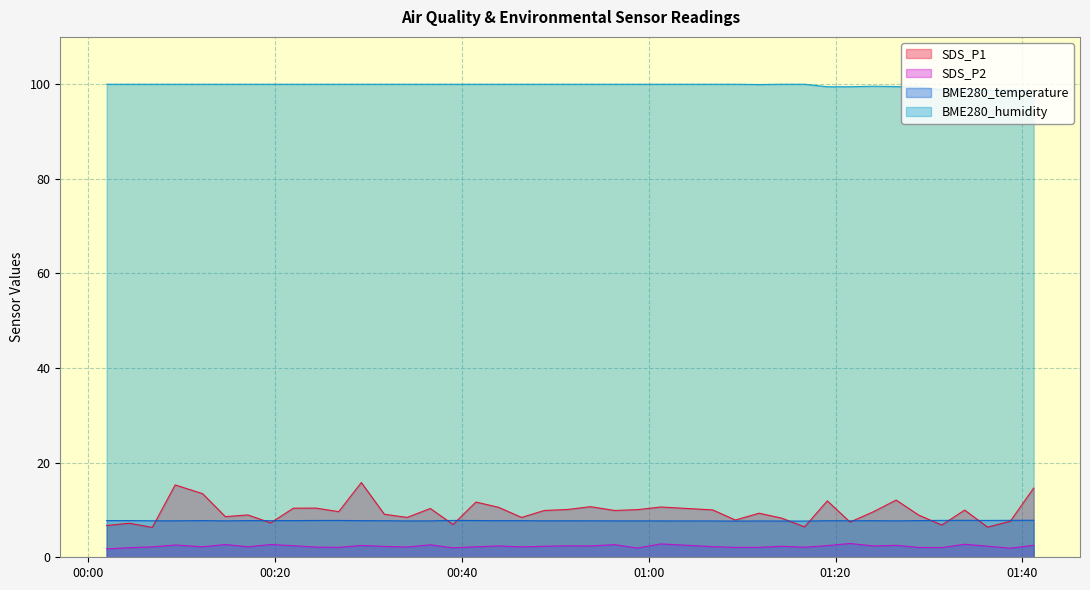

Which series has the widest spread of values?

SDS_P1